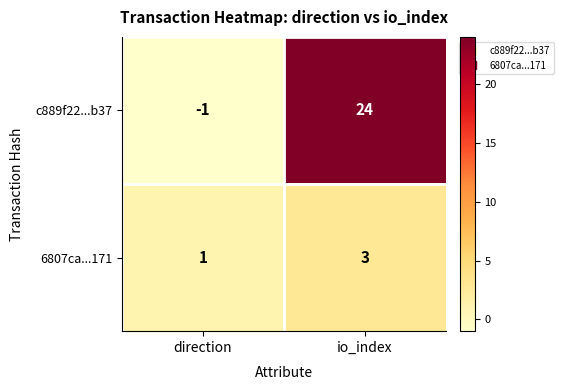

What is the sum of the 6807ca...171 values at direction and io_index?

4